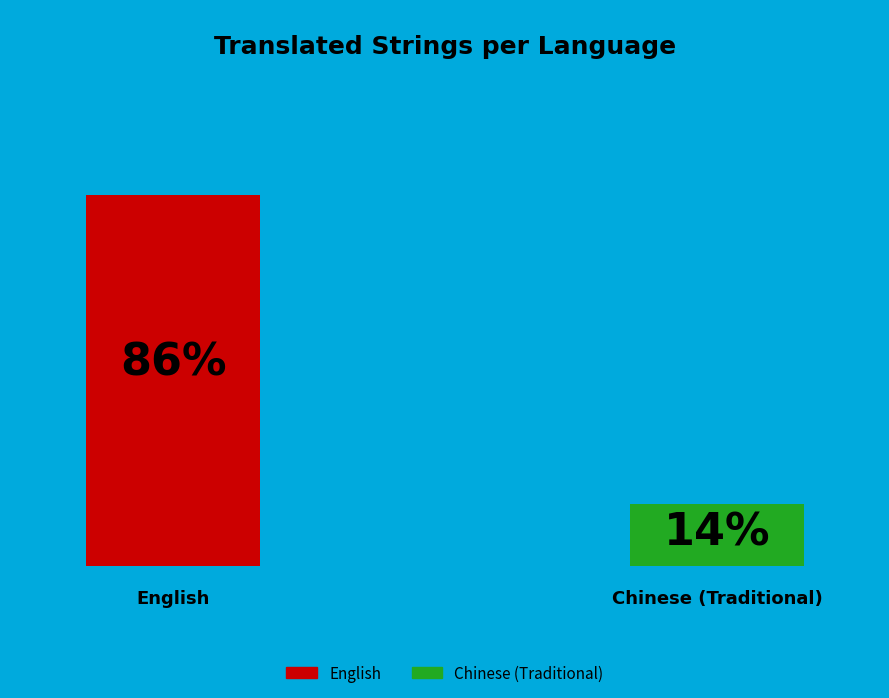

How many slices are in this pie chart?

2